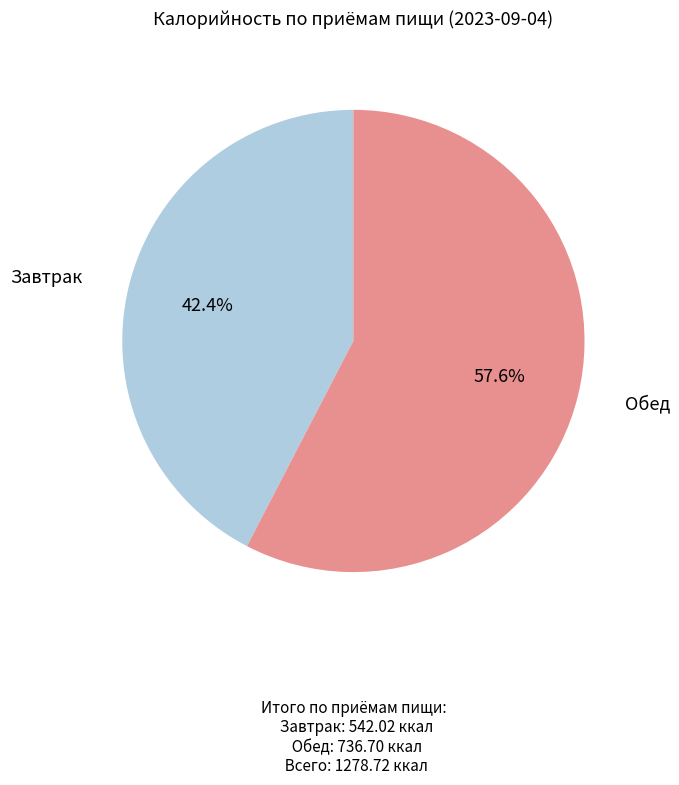

Is there a majority slice in this chart?

Yes